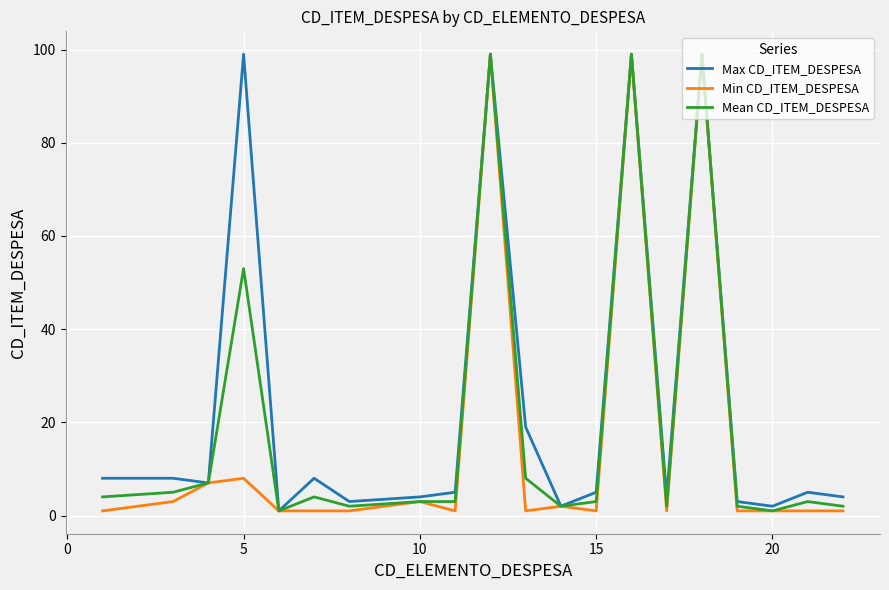

What is the maximum value shown in the chart?

99